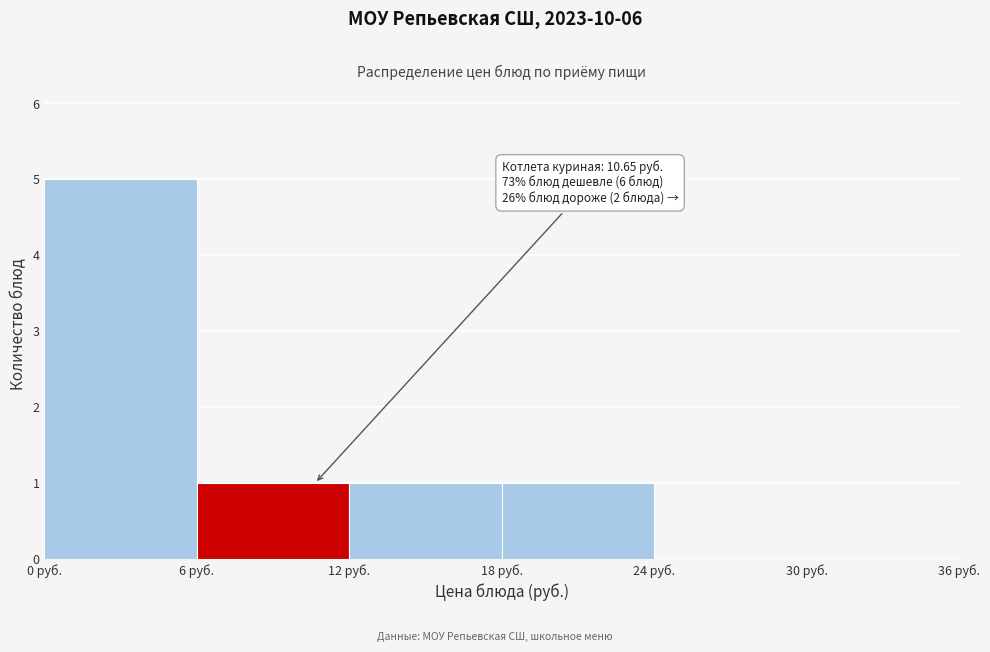

Over which range of the x-axis is the bar tallest?

0 to 6